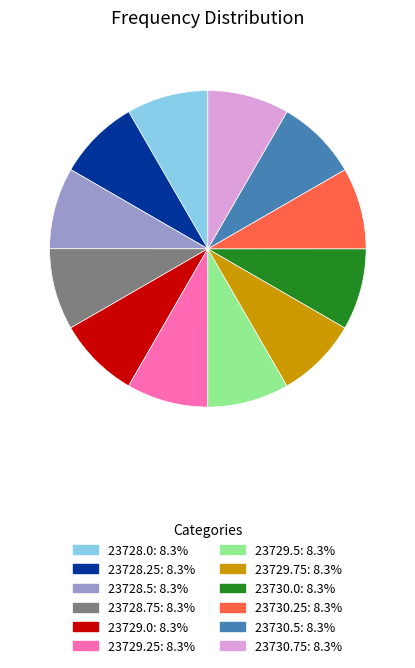

Do 23728.0 and 23729.0 together represent more than half of the pie?

No